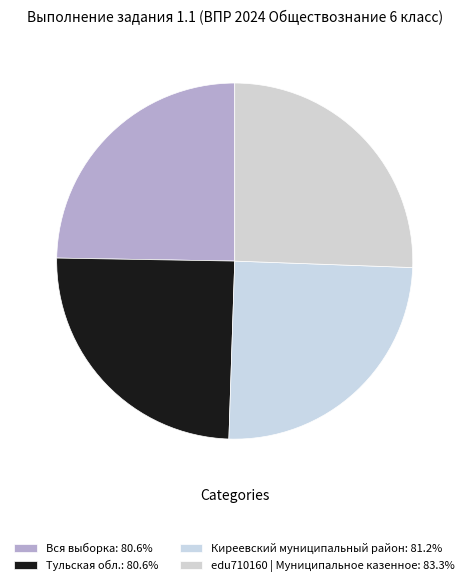

What is the total percentage of Киреевский муниципальный район and edu710160 | Муниципальное казенное?

50.5%